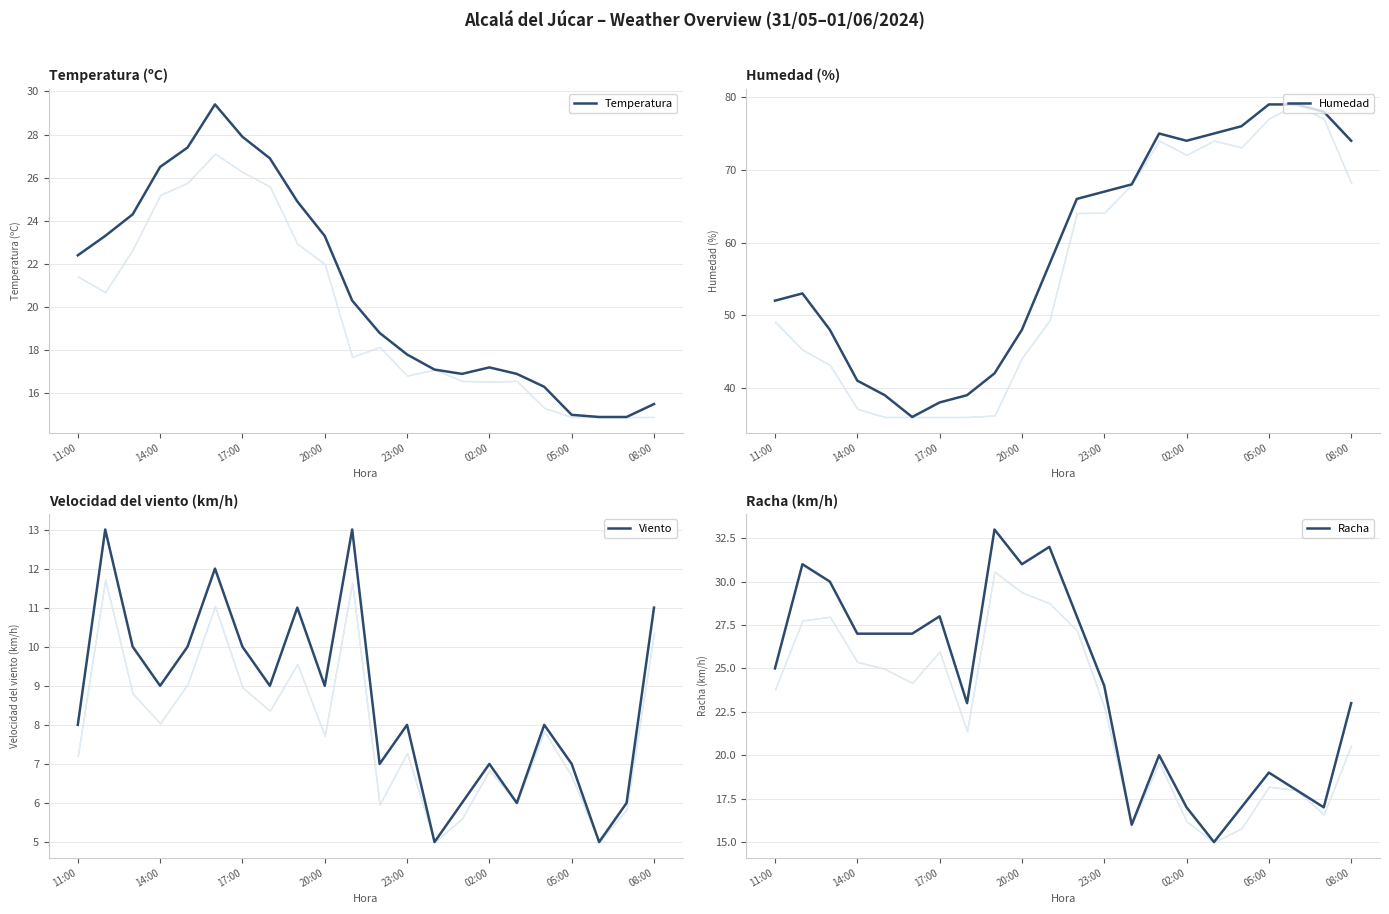

What is the sum of all Racha values?

528.0